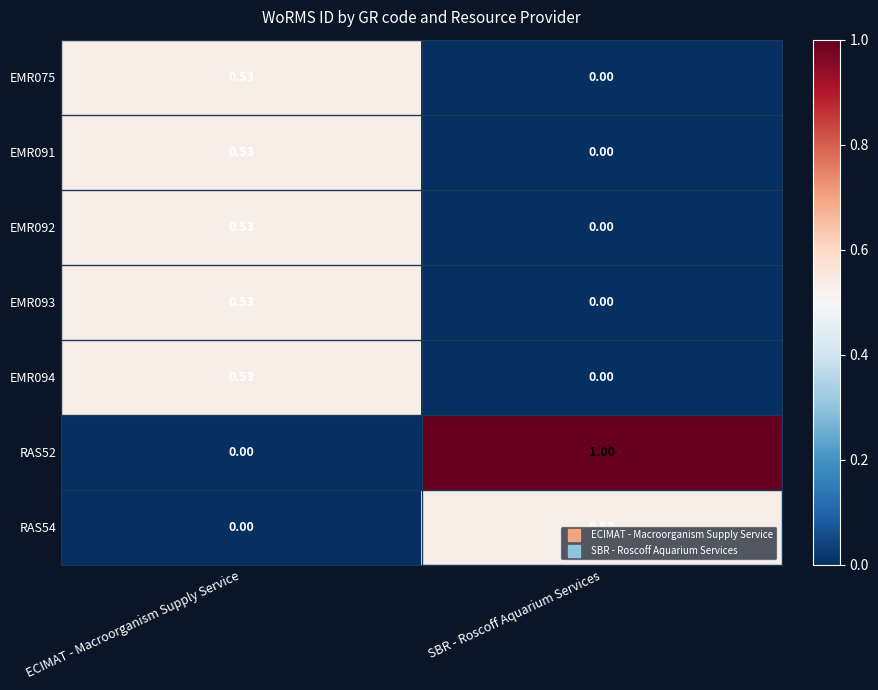

At which label is EMR075 closest to 0?

SBR - Roscoff Aquarium Services